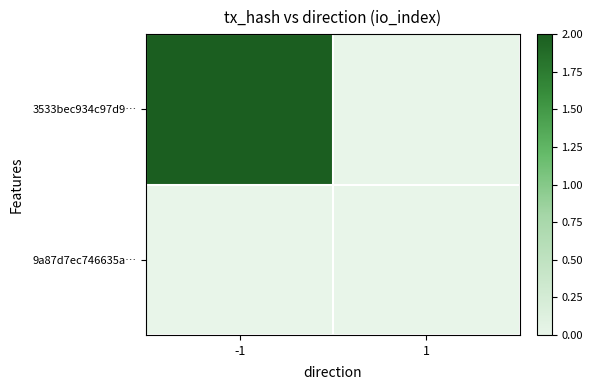

Reading left to right, extract all data points from this chart.

3533bec934c97d9…: -1=2	1=0
9a87d7ec746635a…: -1=0	1=0